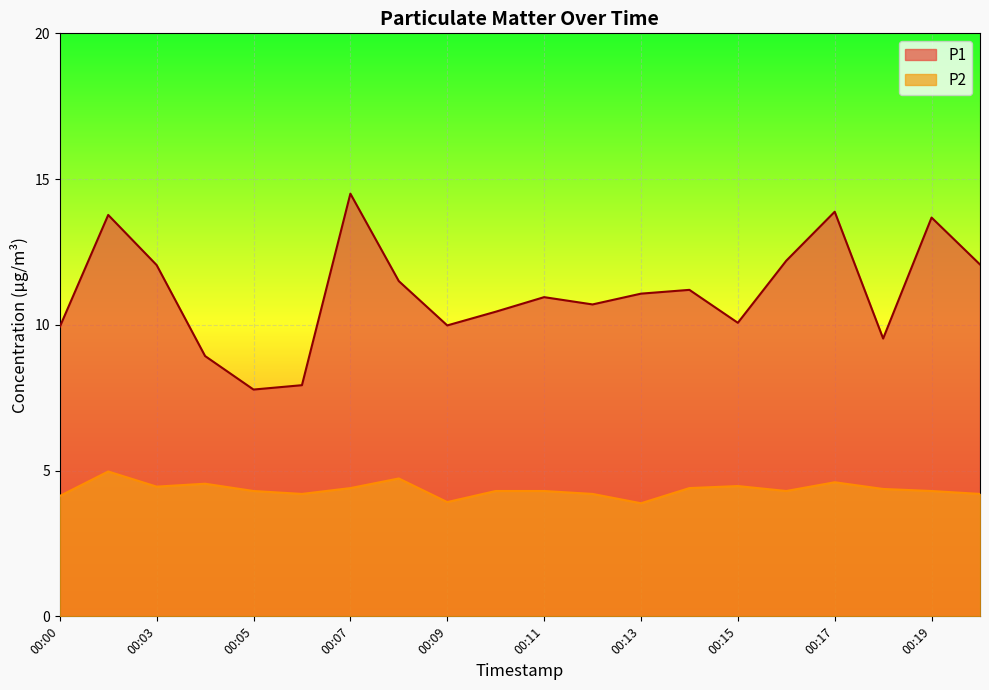

Rank the series by their maximum value, from highest to lowest.

P1, P2